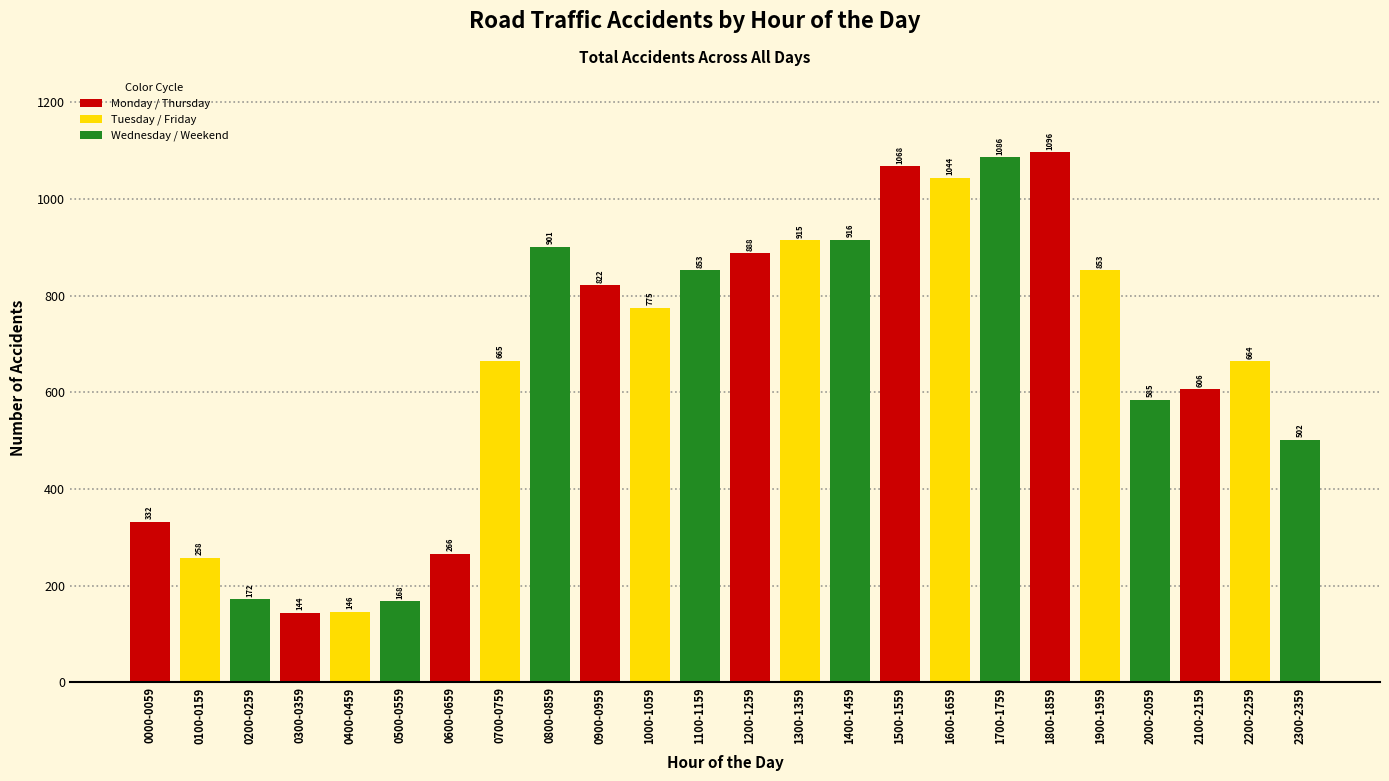

What position from the right is 1500-1559?

9